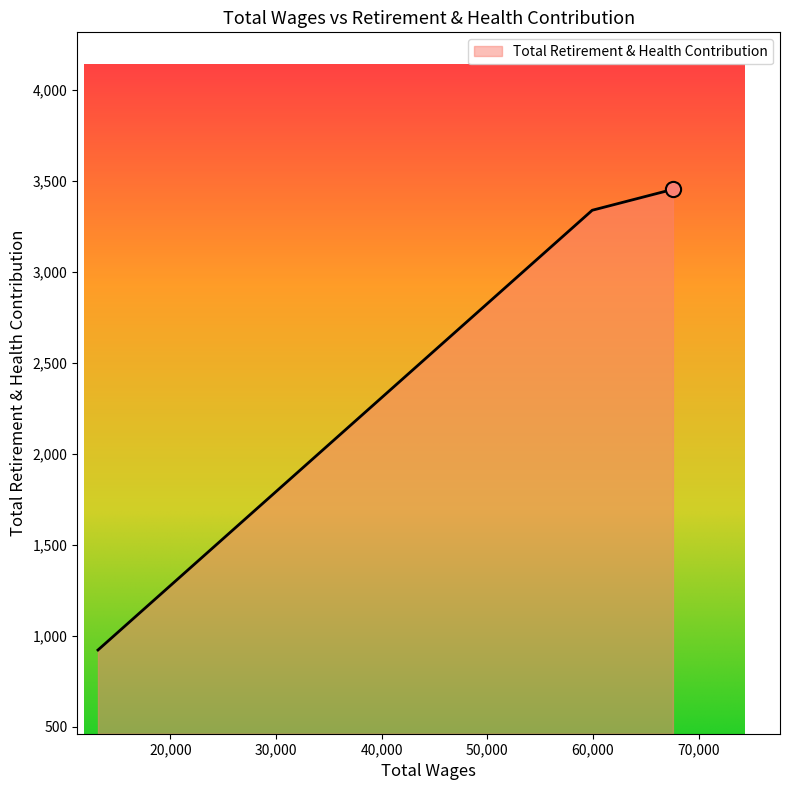

What is the difference between the maximum and second lowest values?

115